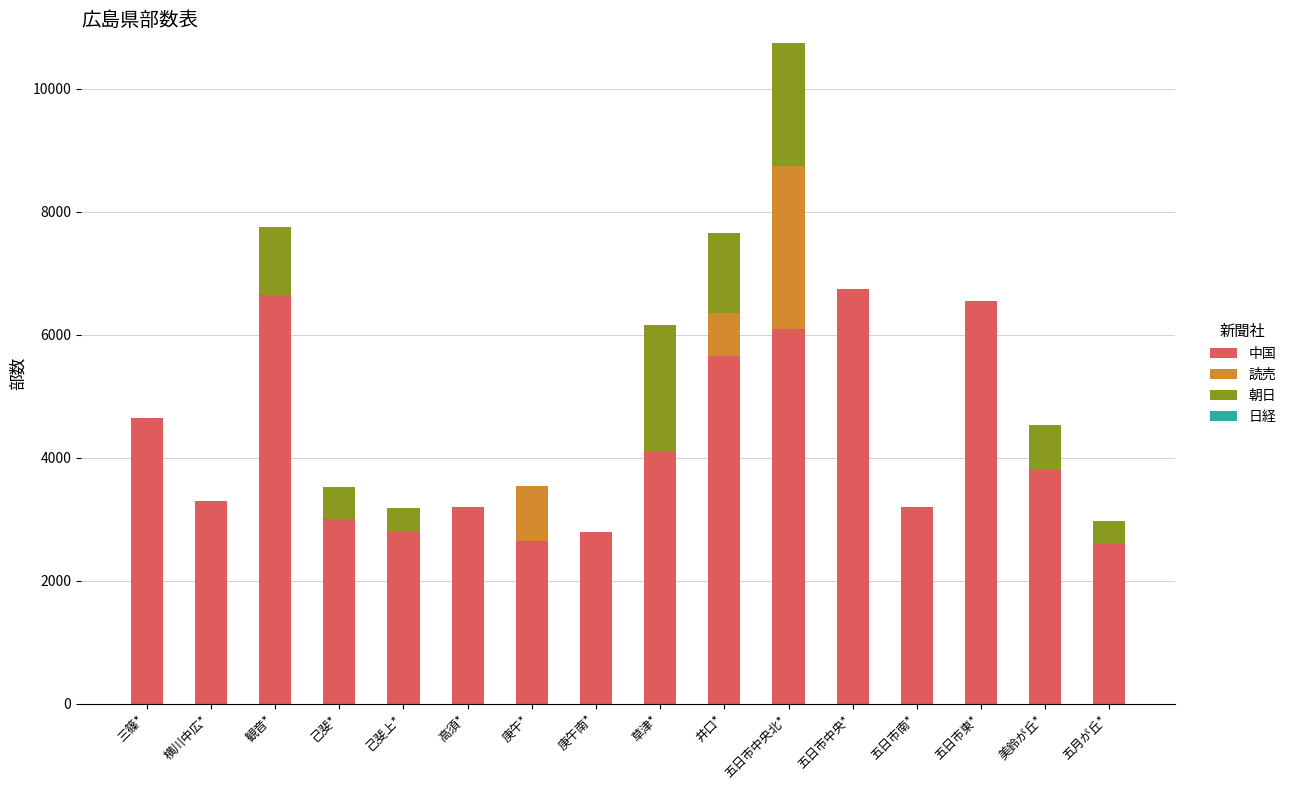

Is it true that 中国 equals 4100 at 草津*?

True